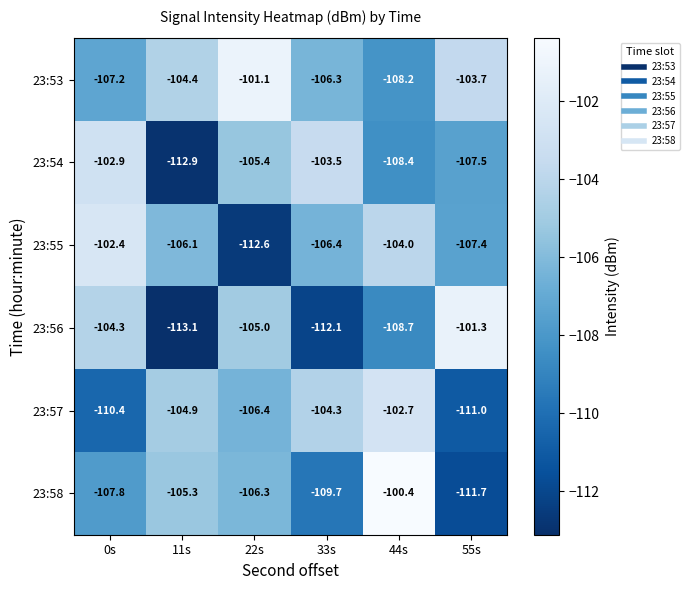

What is the average value of the 23:58 series?

-106.9